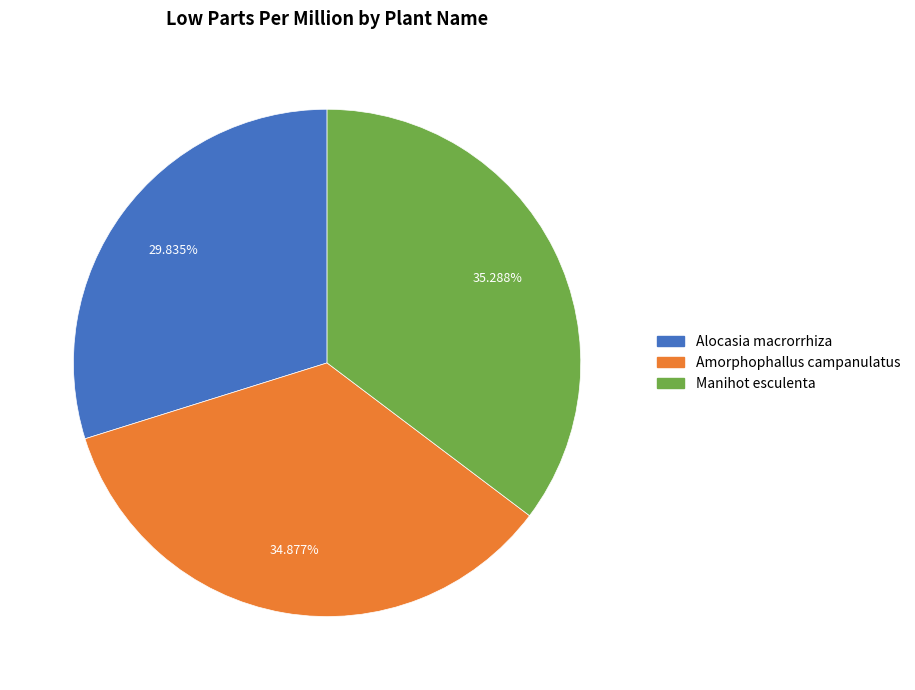

Which has a higher value, Amorphophallus campanulatus or Alocasia macrorrhiza?

Amorphophallus campanulatus